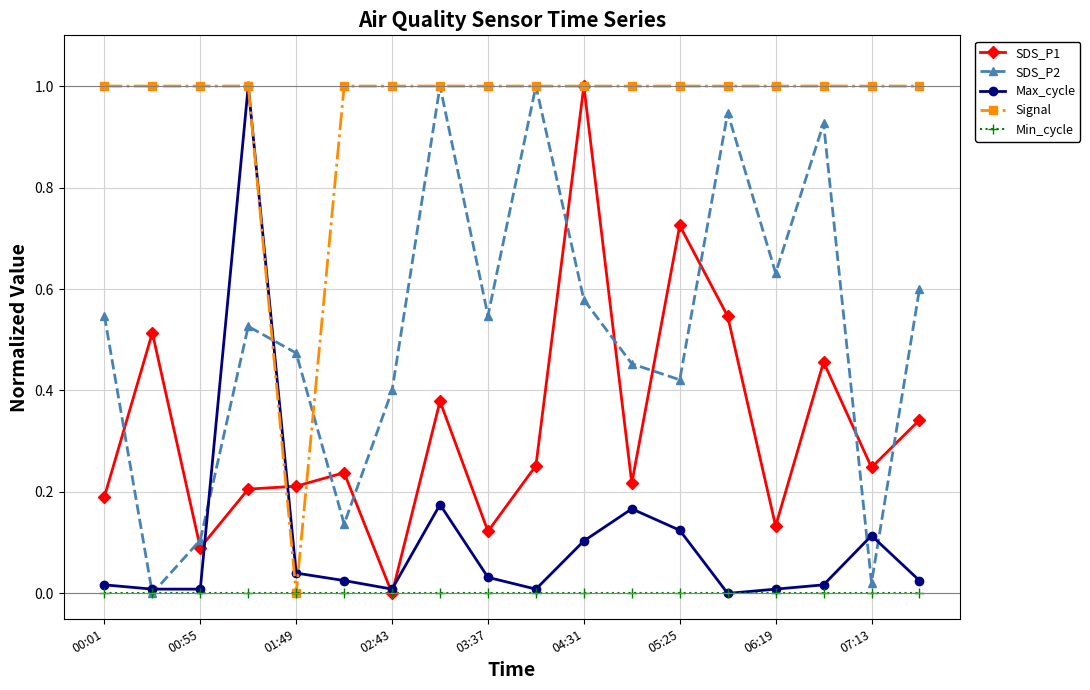

After their last crossing, which series has the higher values: SDS_P2 or SDS_P1?

SDS_P2